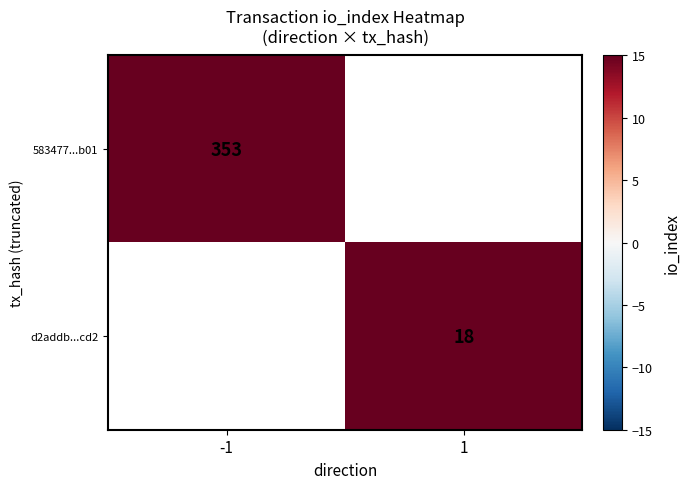

The value of 583477...b01 at -1 is 353. True or false?

True